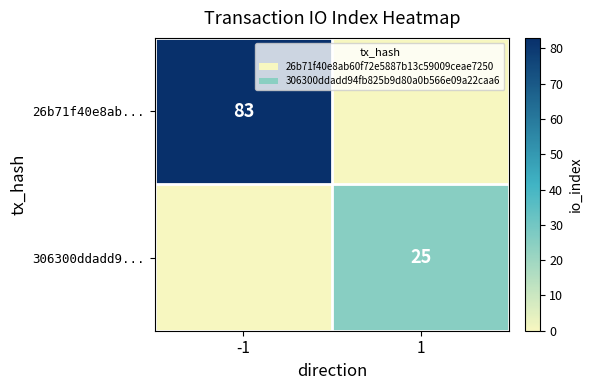

What is the maximum value shown in the chart?

83